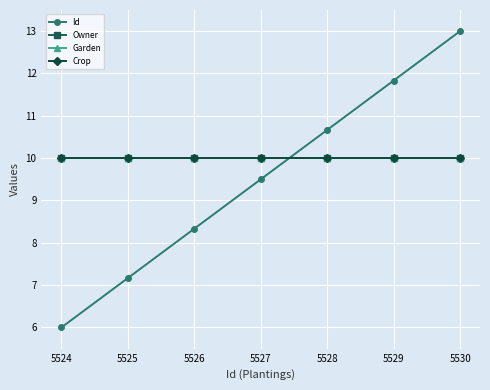

Which series ends up on top after the final intersection of Garden and Id?

Id